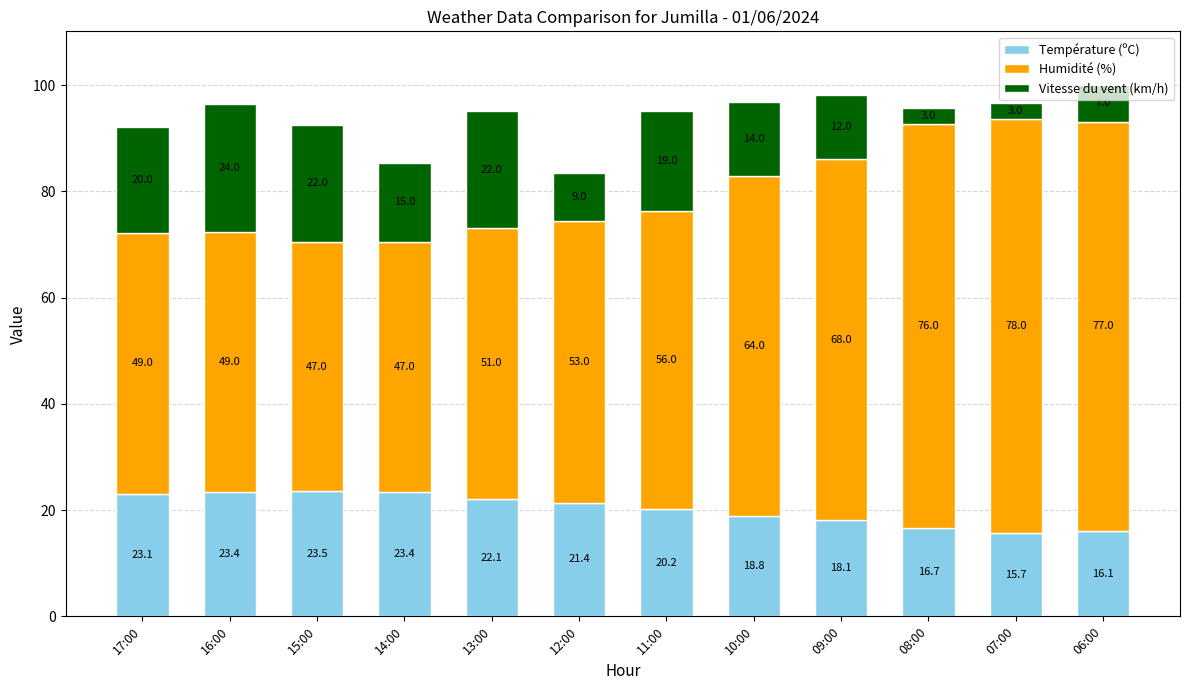

At which category is the sum across all series the highest?

06:00